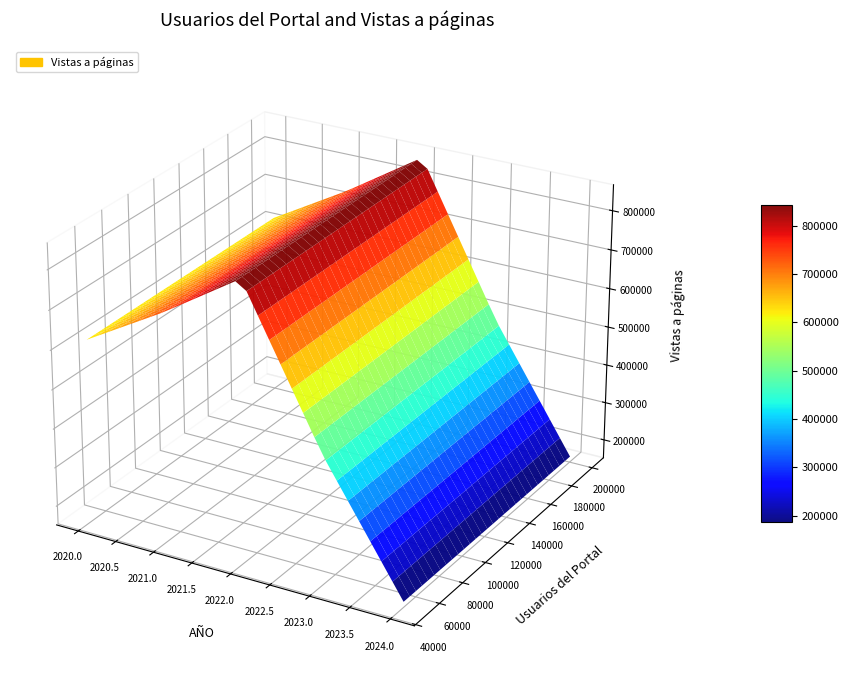

Is it true that the value at 2024 is 166002?

True